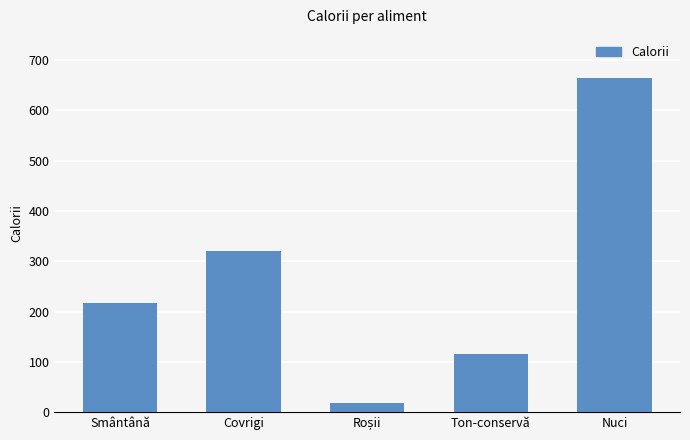

Reading right to left, extract all data points from this chart.

665	116	18	320	216